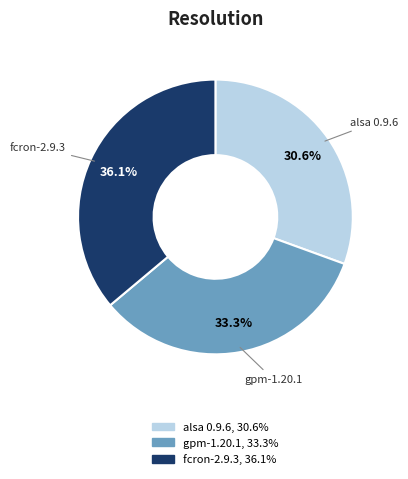

Does fcron-2.9.3 represent more than half of the total?

No